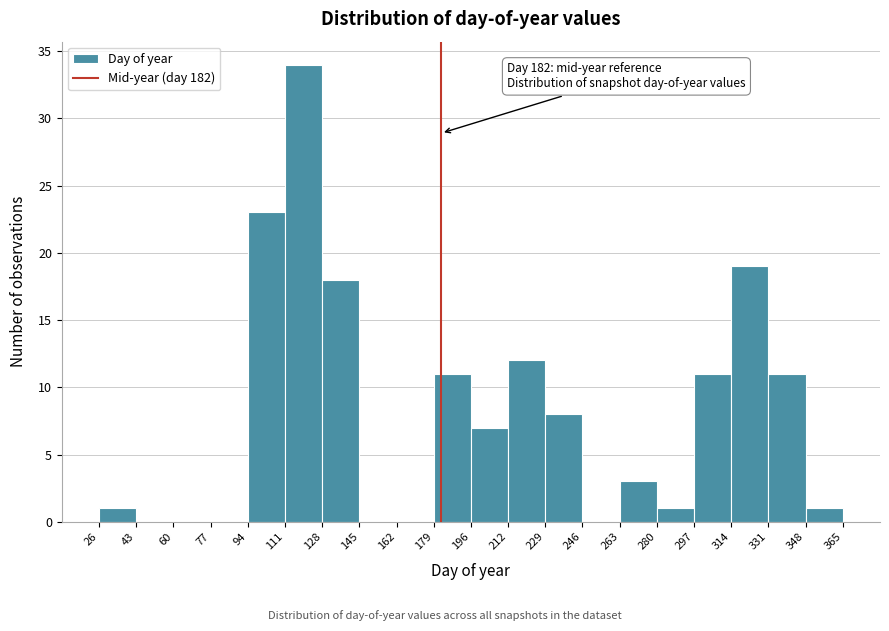

Over which range of the x-axis is the bar tallest?

111 to 128